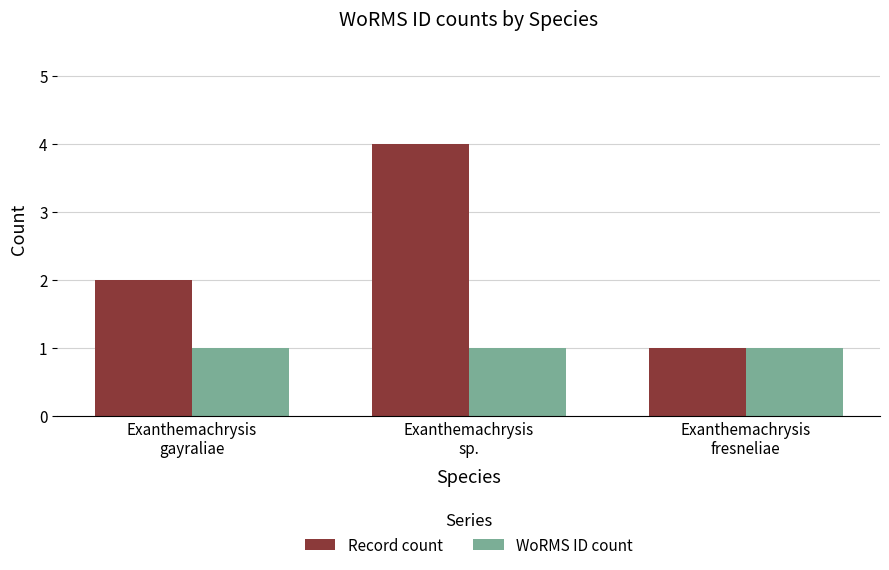

Count the Record count values in the range 1 to 4.

3